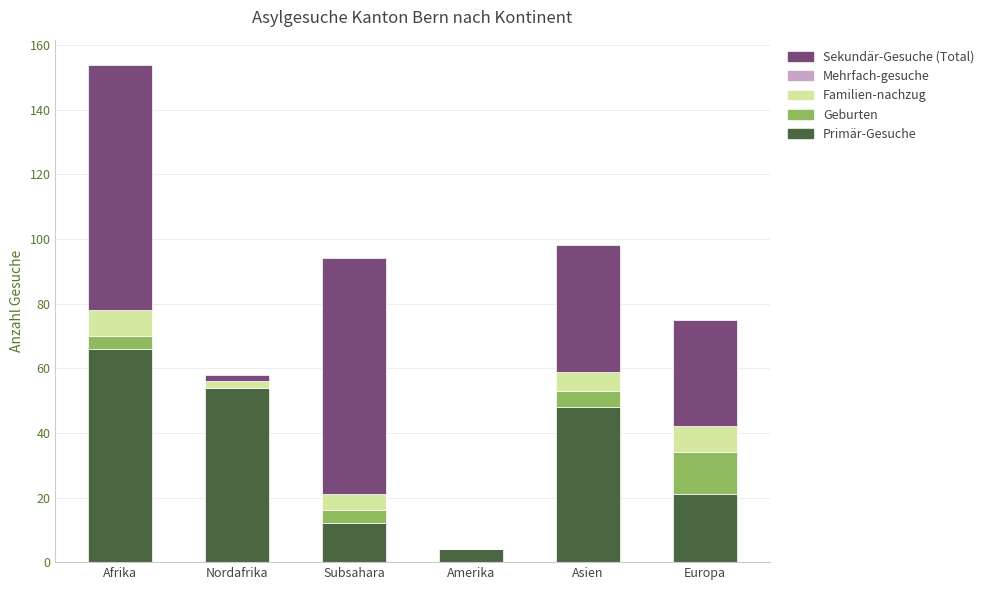

At which label does Primär-Gesuche reach its peak?

Afrika